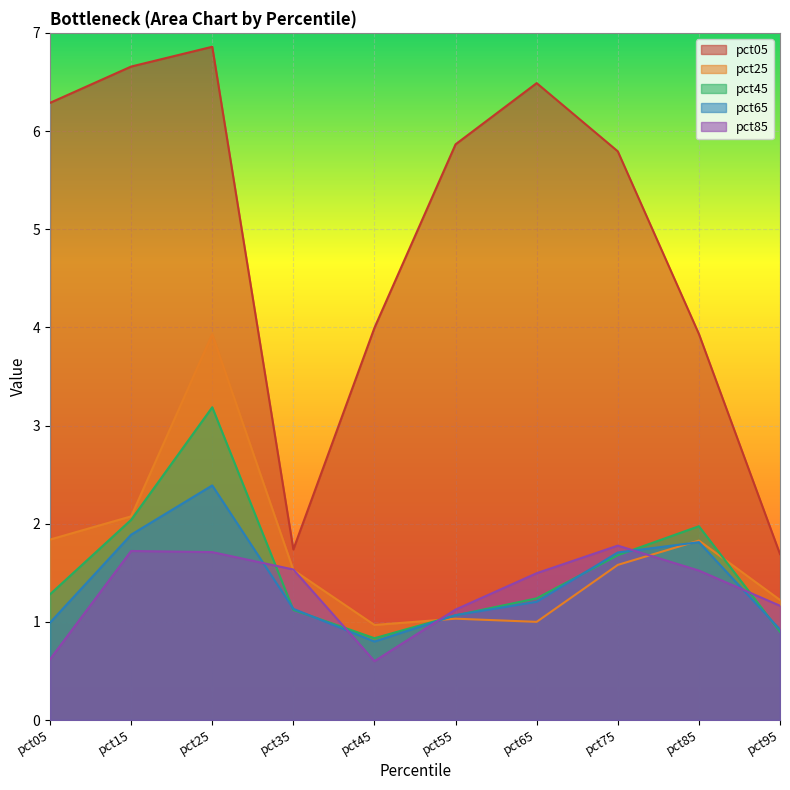

Which category has the highest value in the pct45 series?

pct25